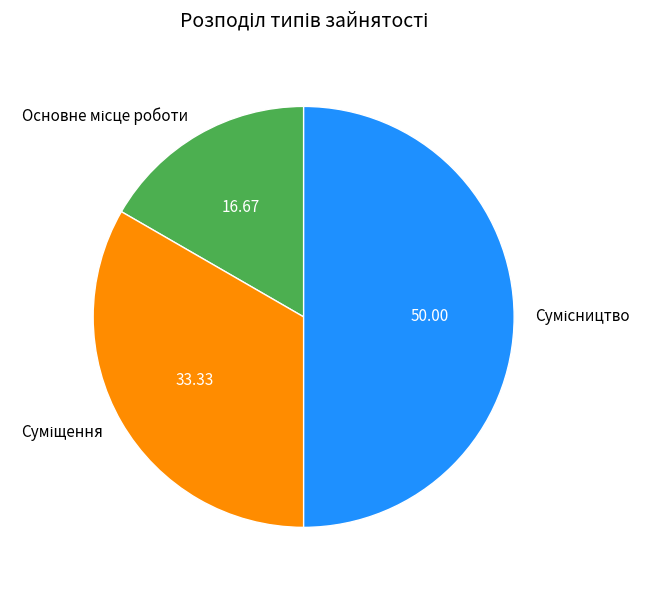

How many slices are in this pie chart?

3